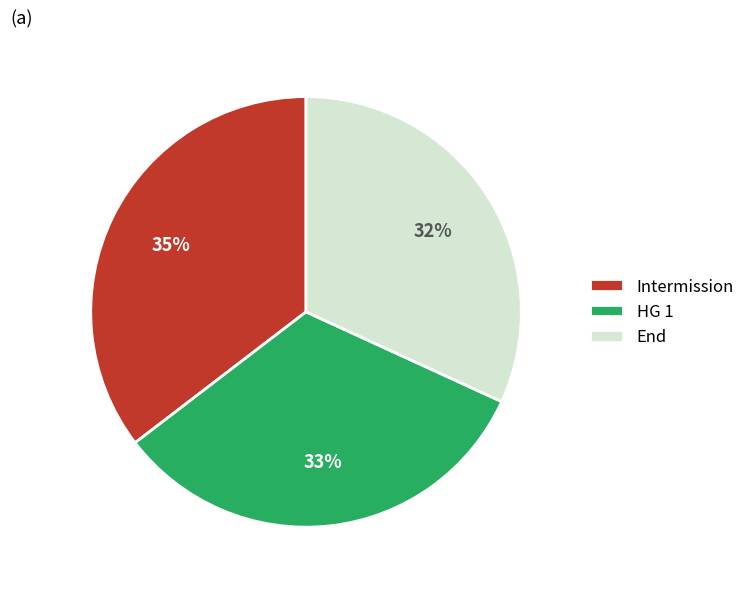

Combined, do HG 1 and End account for over 50%?

Yes